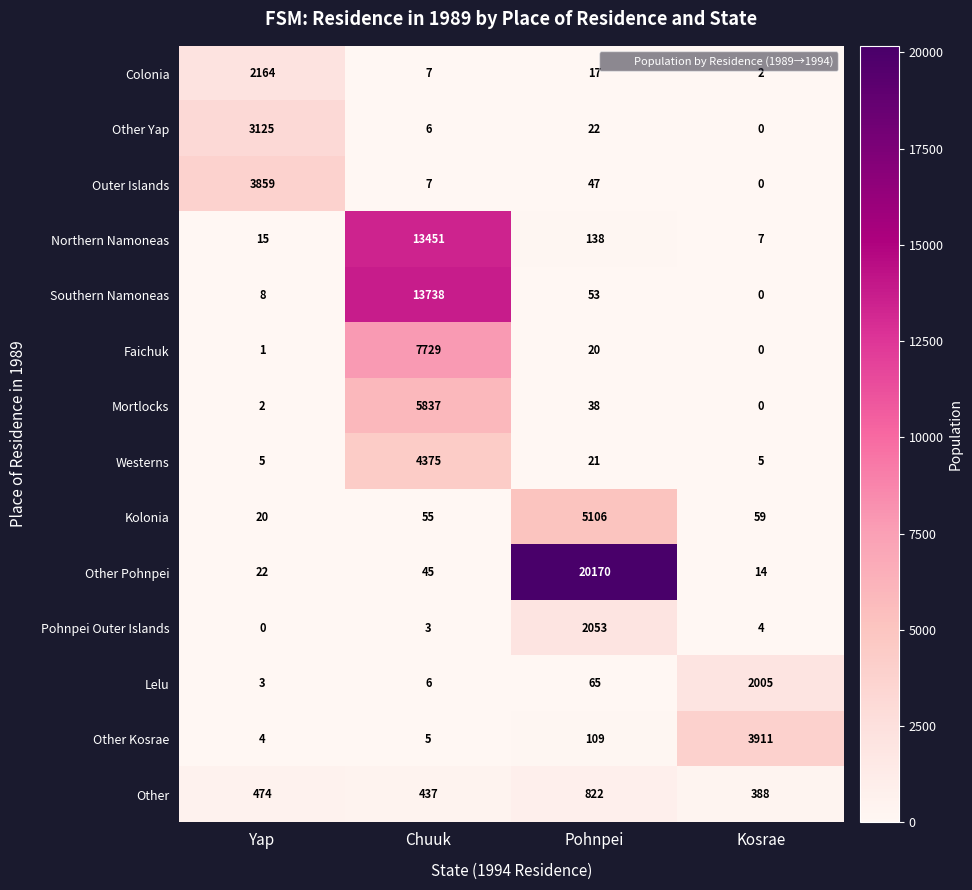

Which series changed the most between Yap and Chuuk?

Southern Namoneas